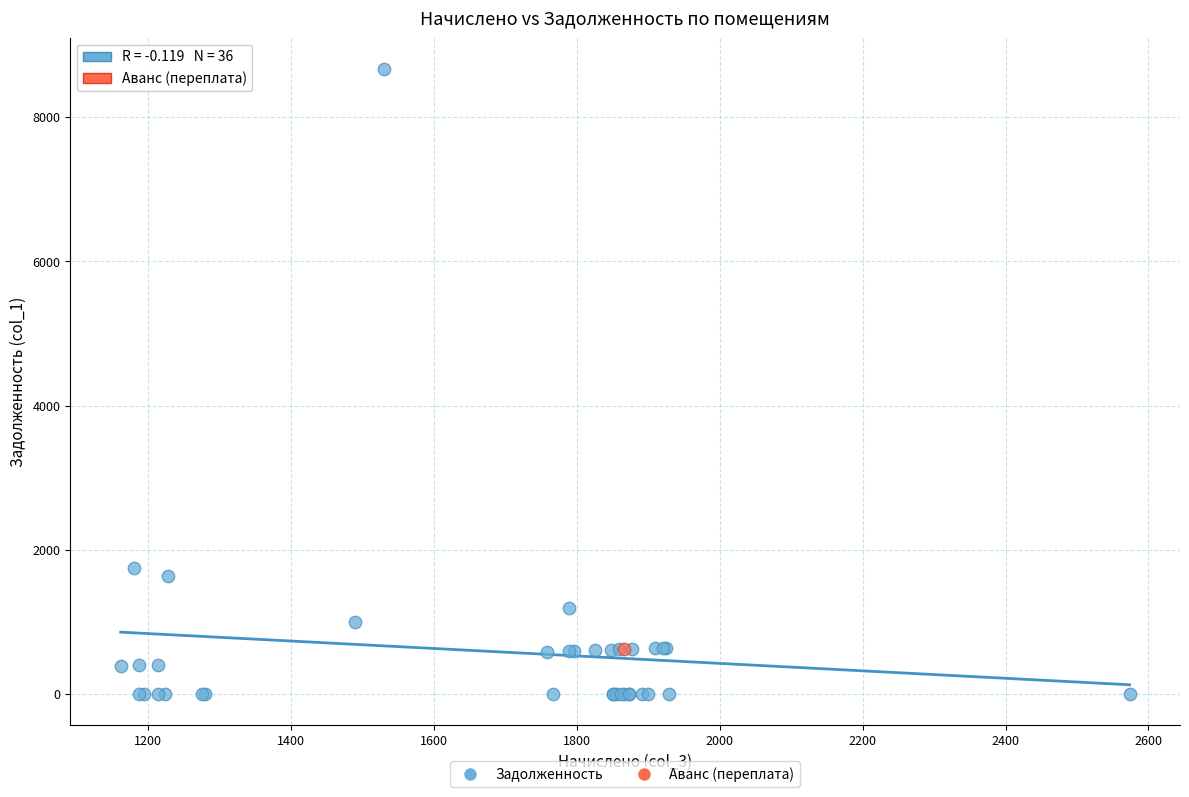

What are all the series names shown in the legend?

Задолженность, Аванс (переплата)